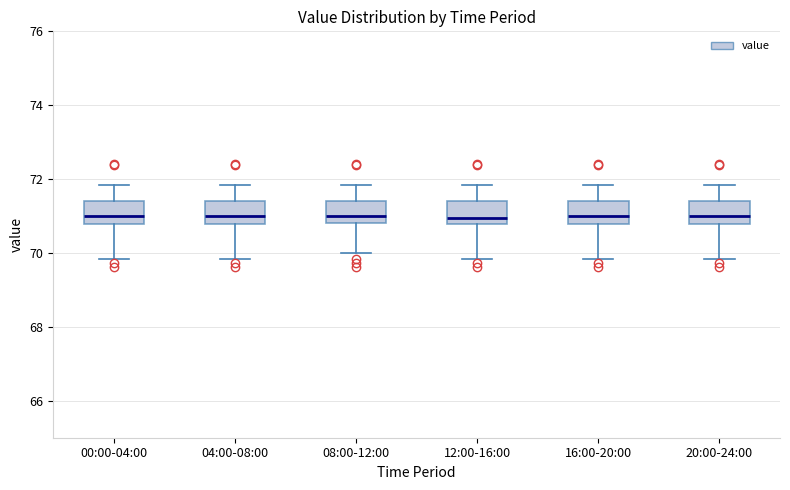

Reading left to right, read every box against the y-axis: the position of its median line, the range the box covers, and the ends of its whiskers. The values are not printed on the chart, so give them approximately, as read against the axis.

00:00-04:00: median 71.0, box 70.8 to 71.4, whiskers 69.8 to 71.8
04:00-08:00: median 71.0, box 70.8 to 71.4, whiskers 69.8 to 71.8
08:00-12:00: median 71.0, box 70.8 to 71.4, whiskers 70.0 to 71.8
12:00-16:00: median 71.0, box 70.8 to 71.4, whiskers 69.8 to 71.8
16:00-20:00: median 71.0, box 70.8 to 71.4, whiskers 69.8 to 71.8
20:00-24:00: median 71.0, box 70.8 to 71.4, whiskers 69.8 to 71.8